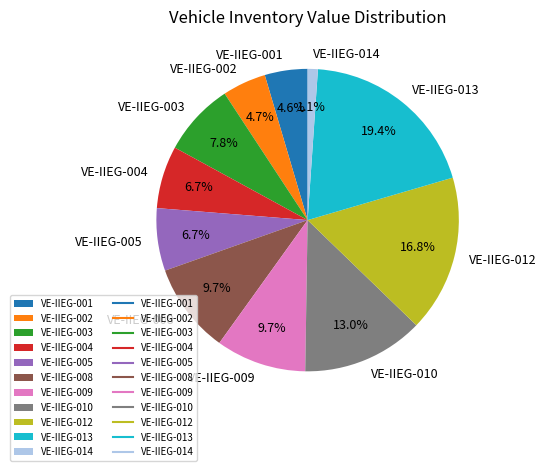

Does VE-IIEG-012 account for over 50% of the chart?

No